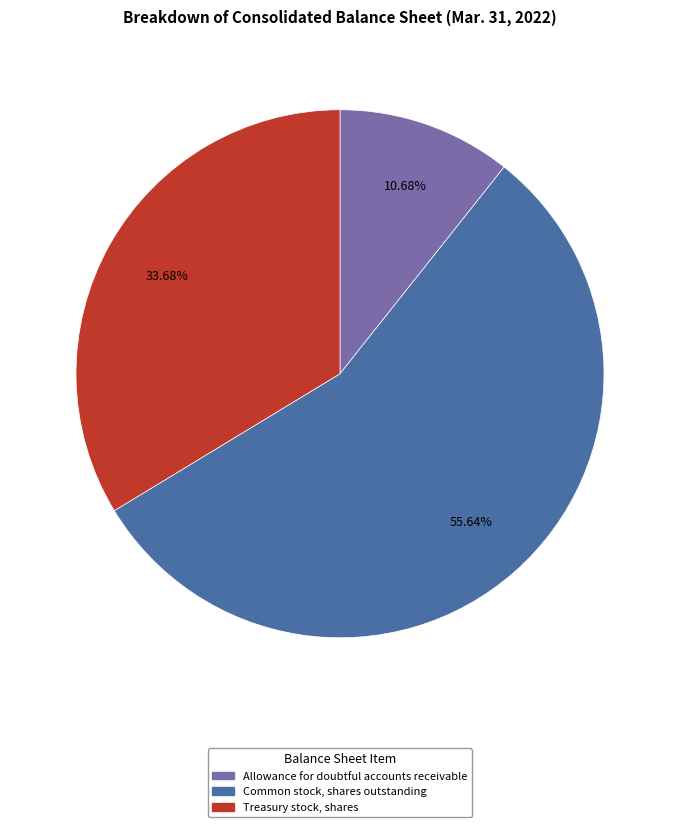

Is there any slice that represents more than half of the pie?

Yes